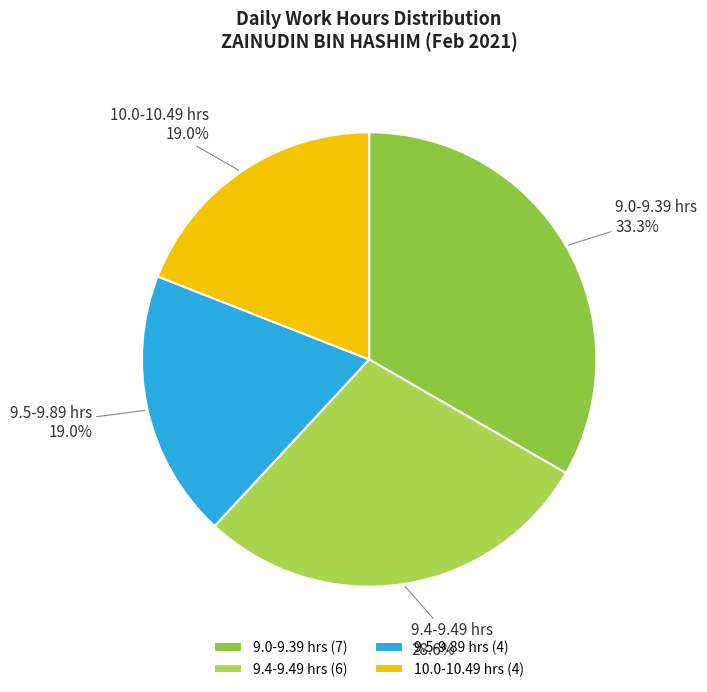

Does 9.5-9.89 hrs account for over 50% of the chart?

No